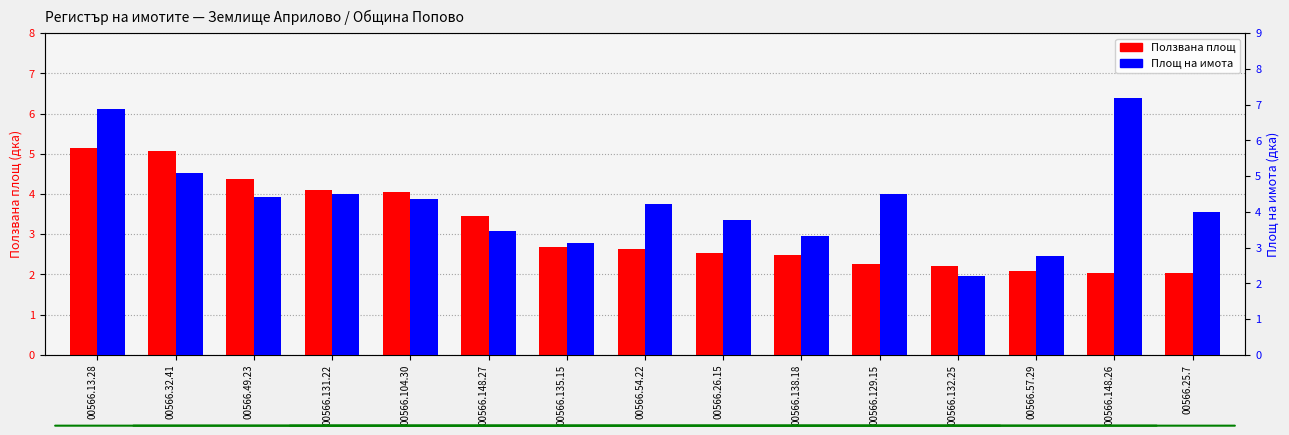

At how many categories does at least one series exceed 4?

9